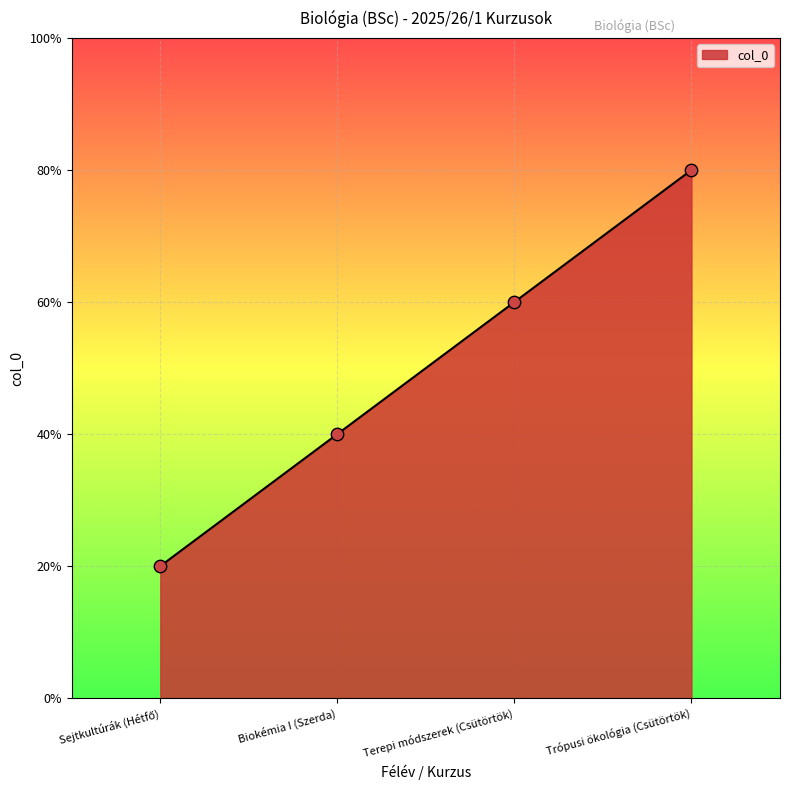

Which has a higher value, Trópusi ökológia (Csütörtök) or Sejtkultúrák (Hétfő)?

Trópusi ökológia (Csütörtök)